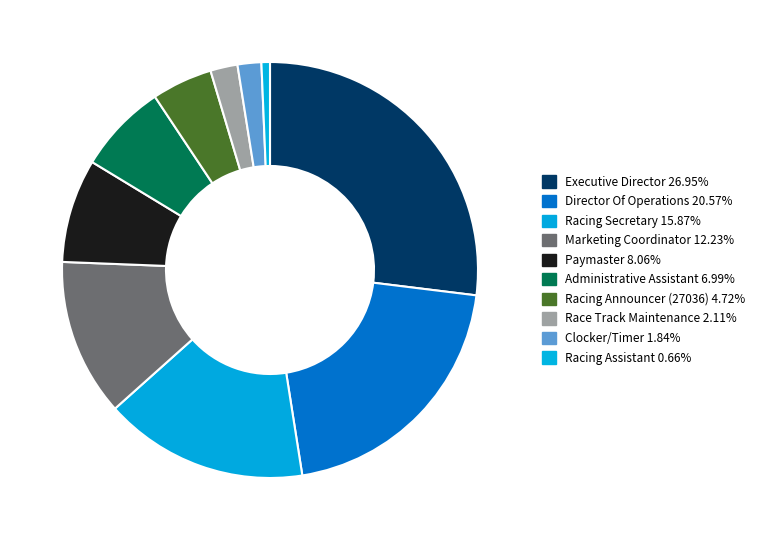

Rank the categories by value from highest to lowest.

Executive Director, Director Of Operations, Racing Secretary, Marketing Coordinator, Paymaster, Administrative Assistant, Racing Announcer (27036), Race Track Maintenance, Clocker/Timer, Racing Assistant